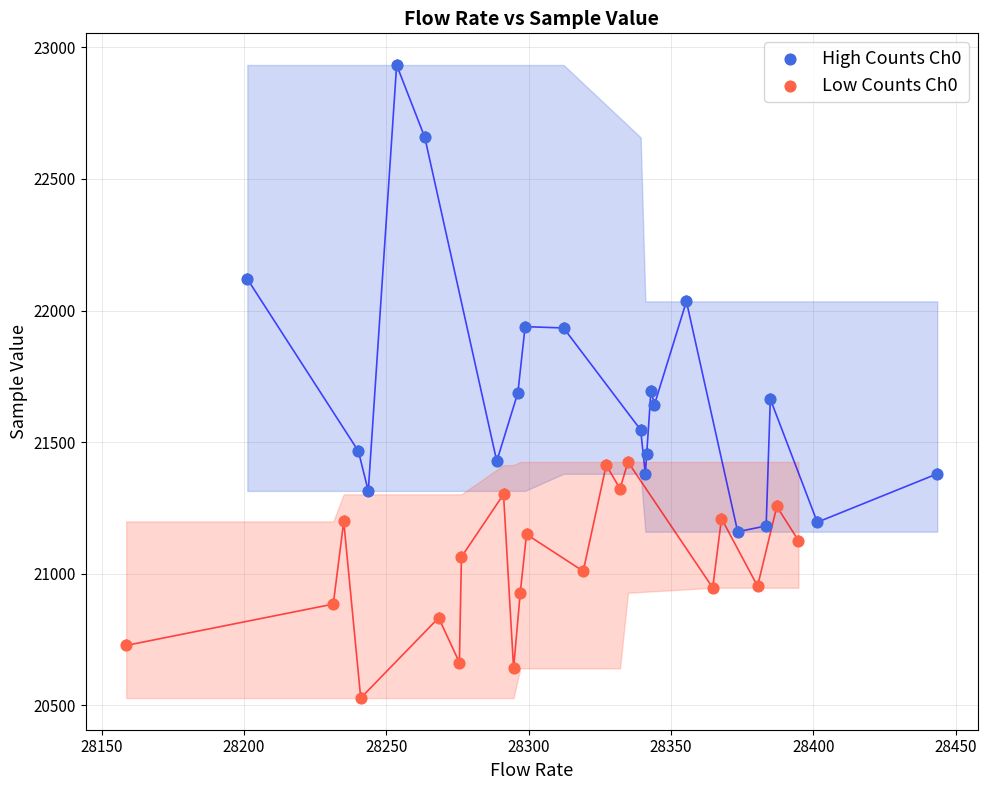

Which series has the widest spread of Y values?

High Counts Ch0